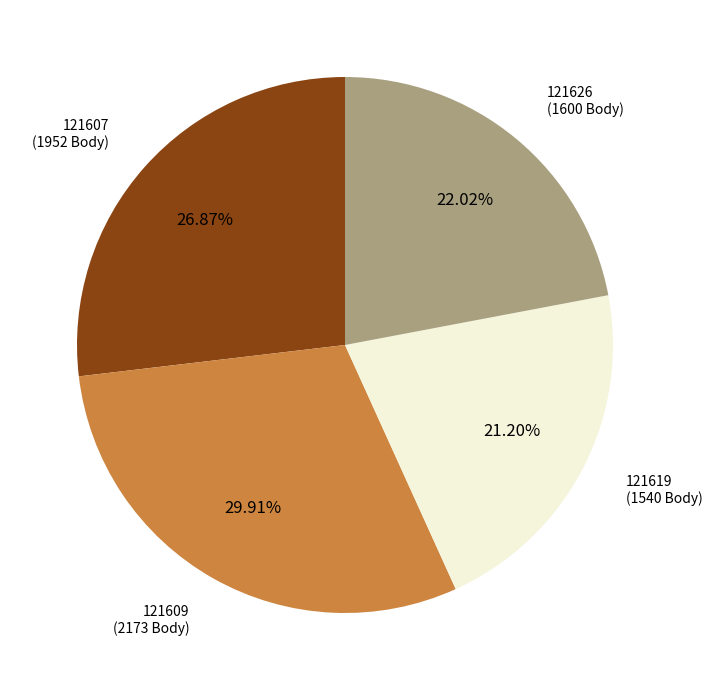

Is there a majority slice in this chart?

No